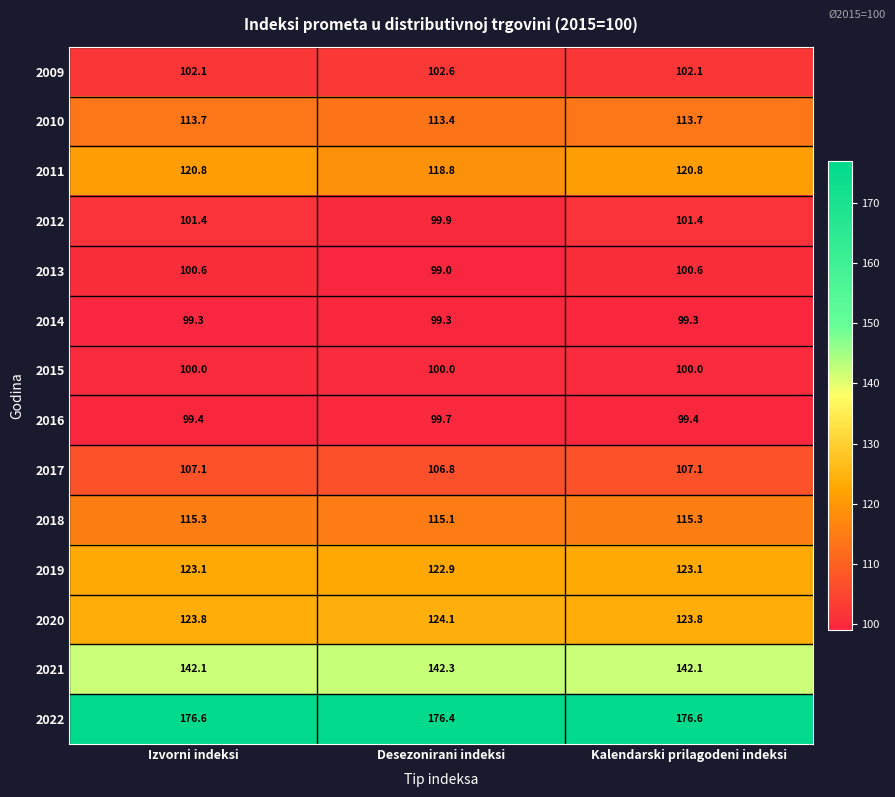

At Izvorni indeksi, list the series in order from largest to smallest.

2022, 2021, 2020, 2019, 2011, 2018, 2010, 2017, 2009, 2012, 2013, 2015, 2016, 2014